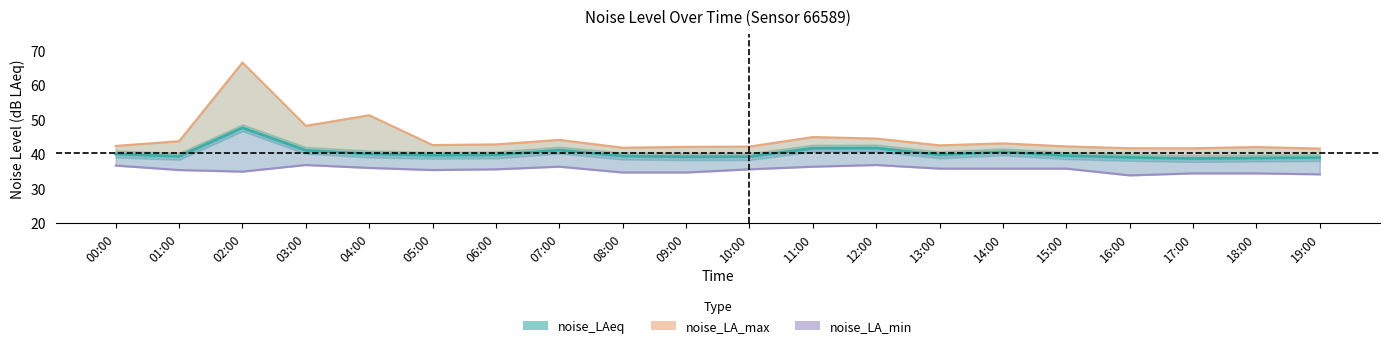

Which series changed the most between 07:00 and 08:00?

noise_LA_max